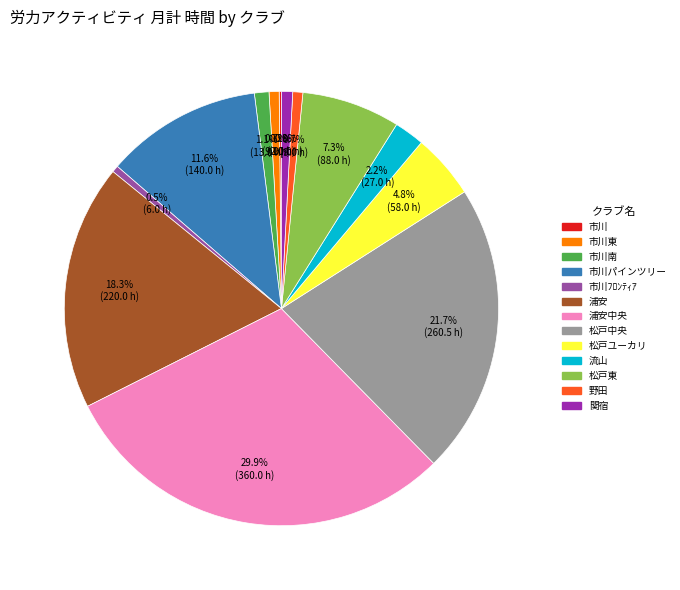

Does any single category account for the majority?

No